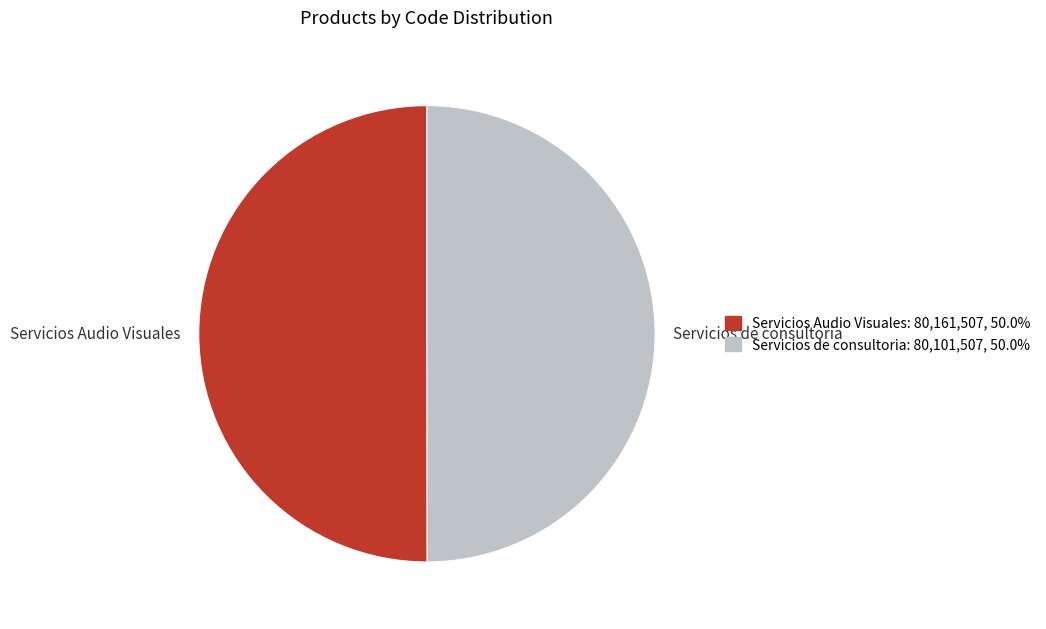

Do Servicios de consultoria and Servicios Audio Visuales together represent more than half of the pie?

Yes